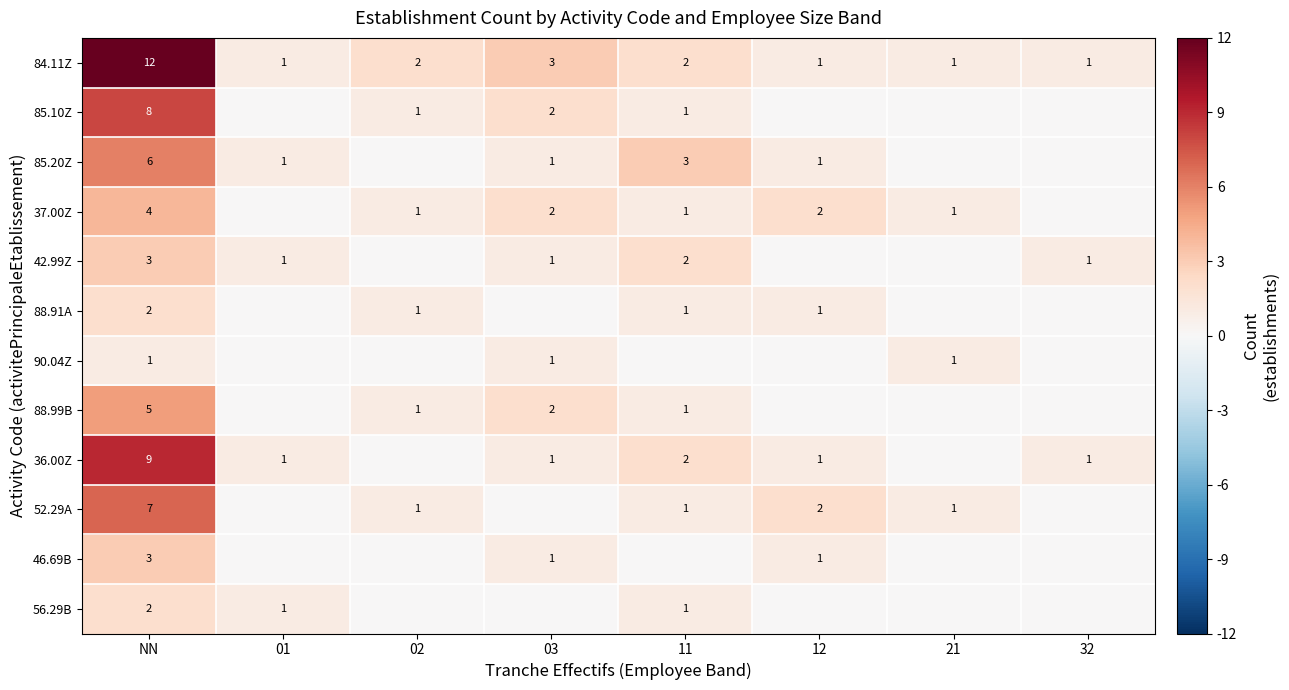

What is the difference between the highest and lowest values at NN?

11